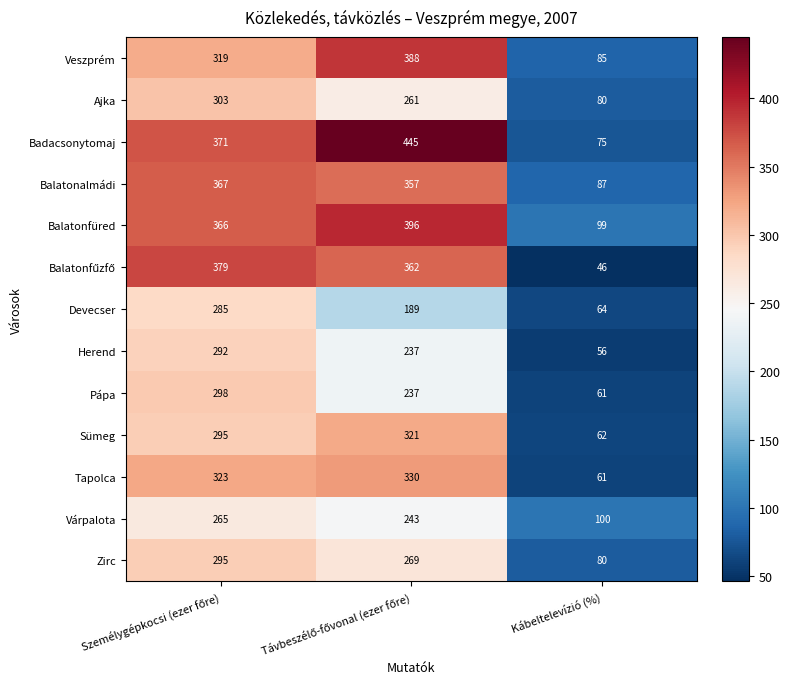

Is the value of Badacsonytomaj at Kábeltelevízió (%) greater than the value of Balatonalmádi at Kábeltelevízió (%)?

No